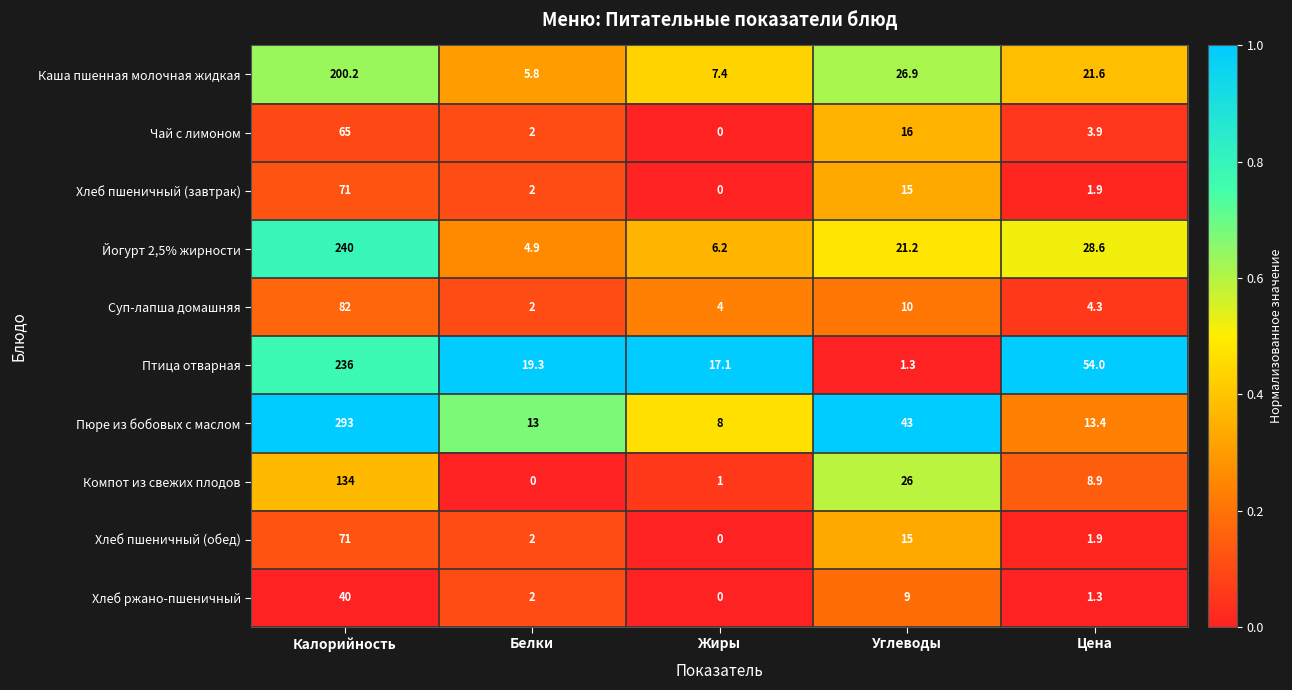

Which series has the widest spread of values?

Пюре из бобовых с маслом